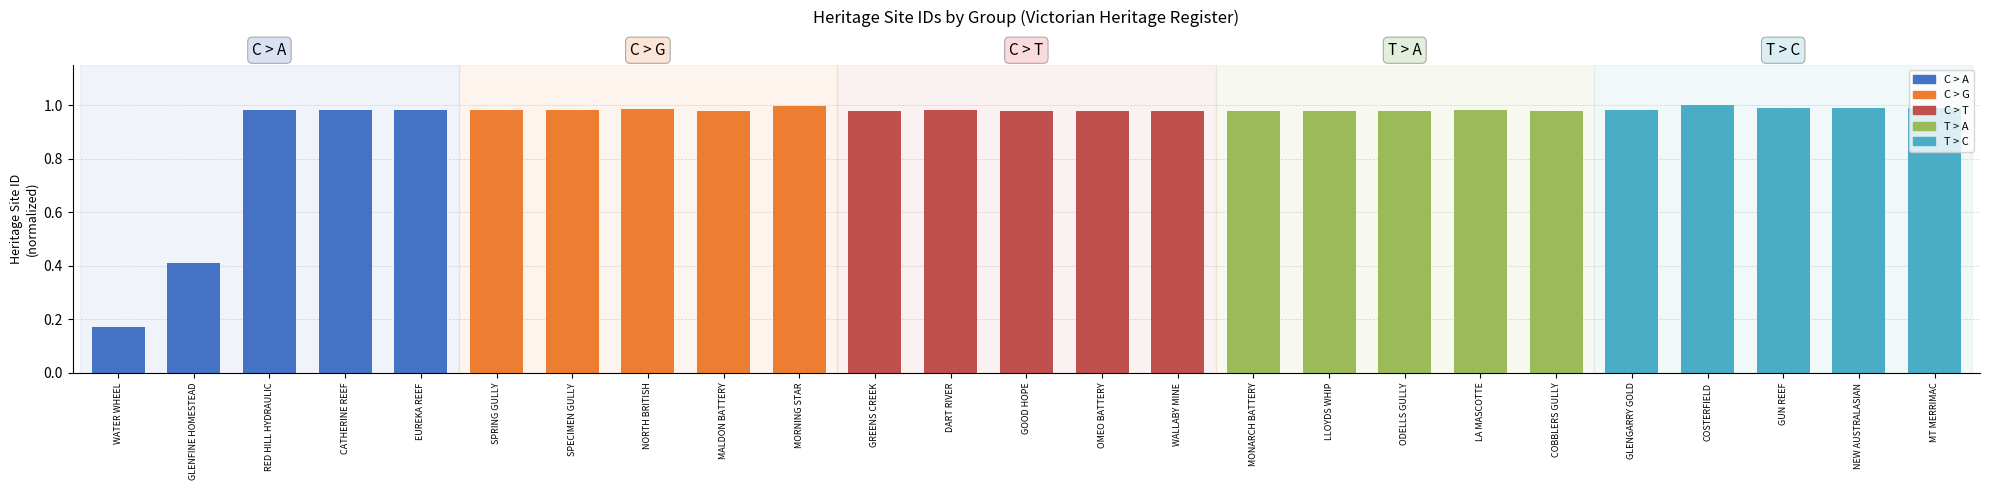

List the series in order of their peak value, lowest first.

T > A, C > T, C > A, C > G, T > C